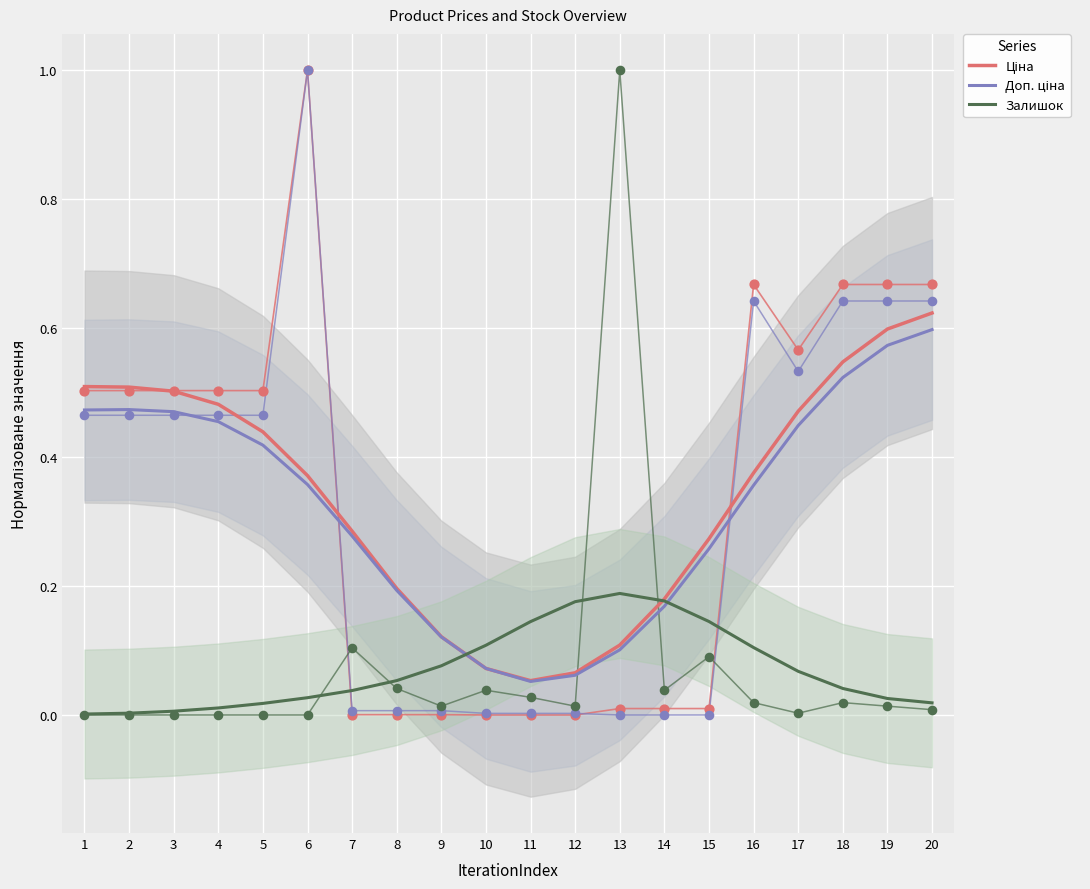

Which series has the largest Y range (max minus min)?

Ціна